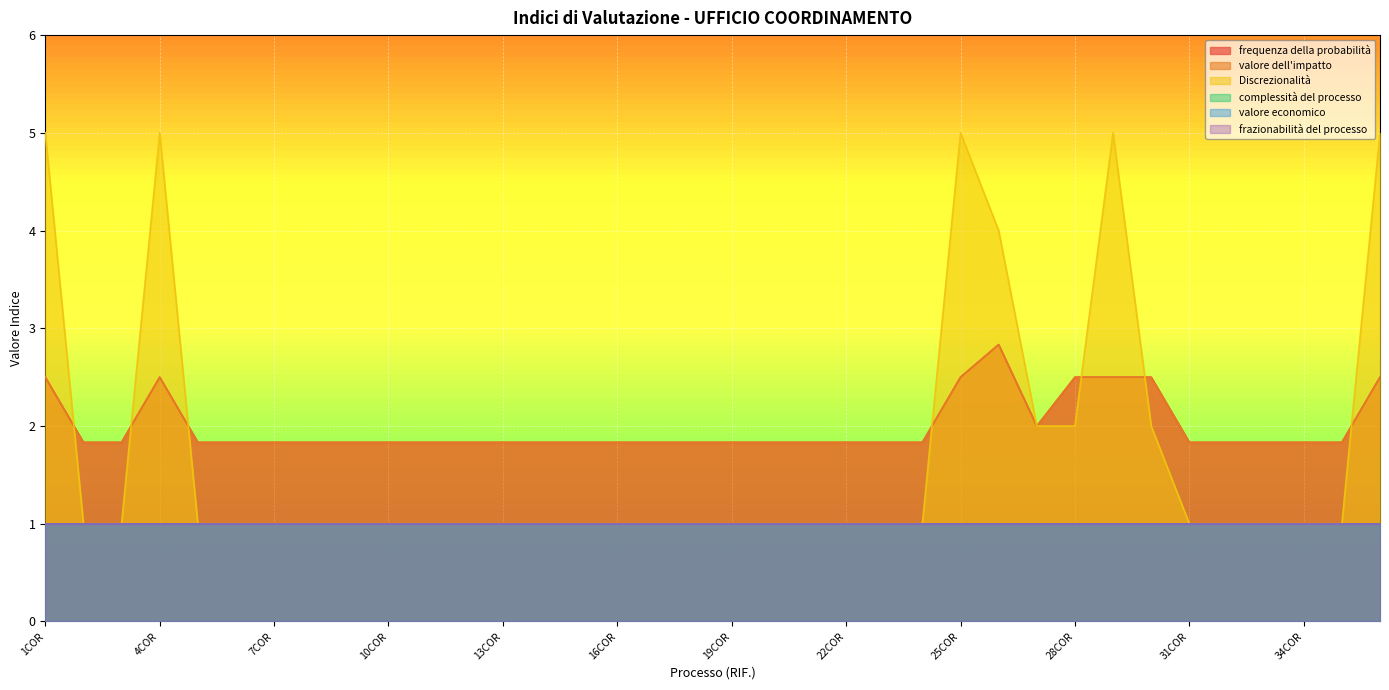

True or false: valore dell'impatto has a value of 1.8 at 20COR.

True